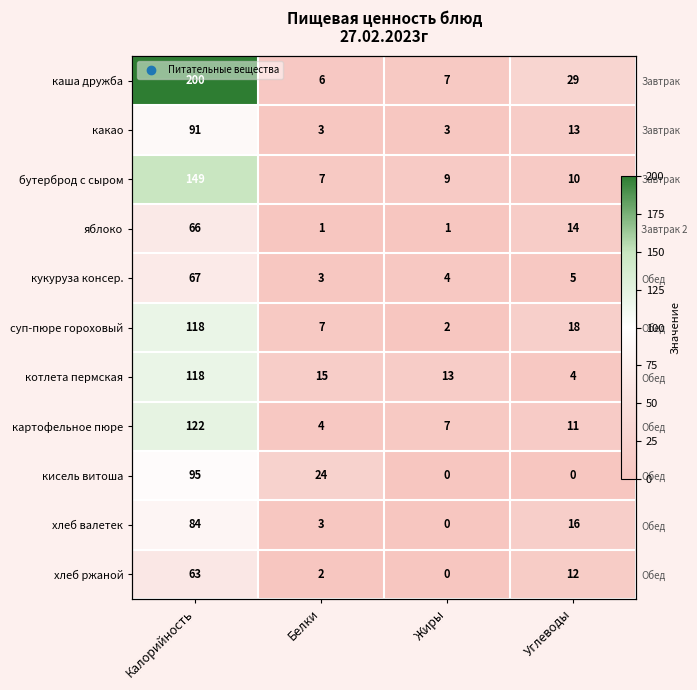

Count the number of data series in this chart.

11